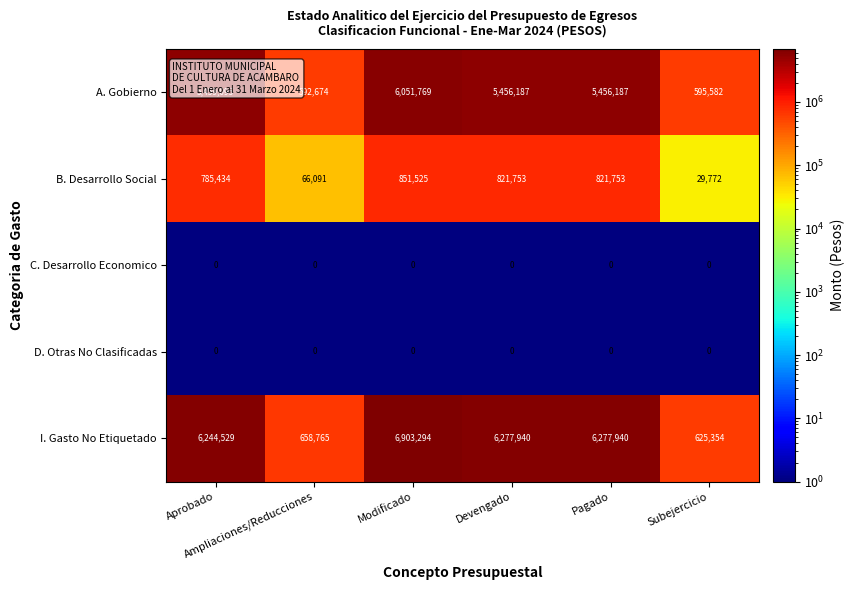

Which series has the largest range (max minus min)?

I. Gasto No Etiquetado